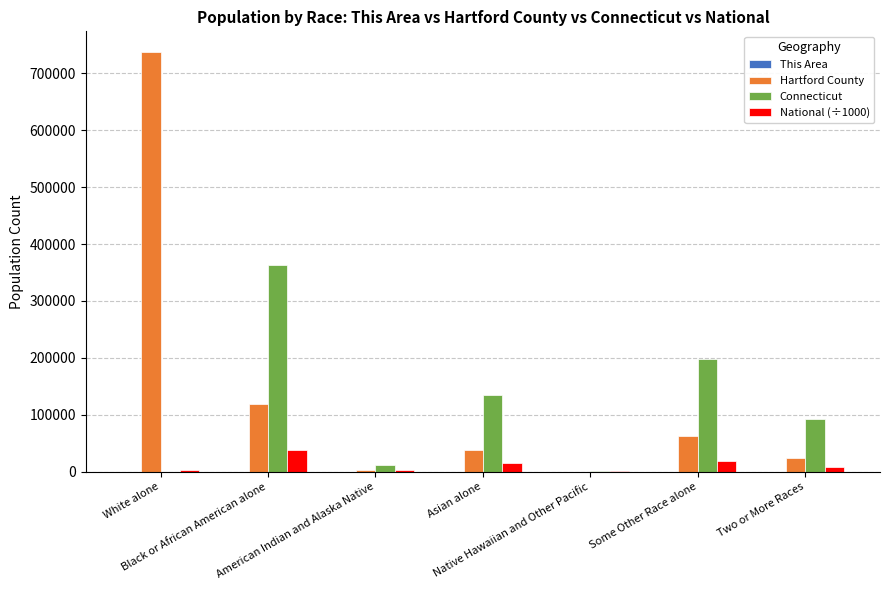

Does the chart contain stacked bars?

No